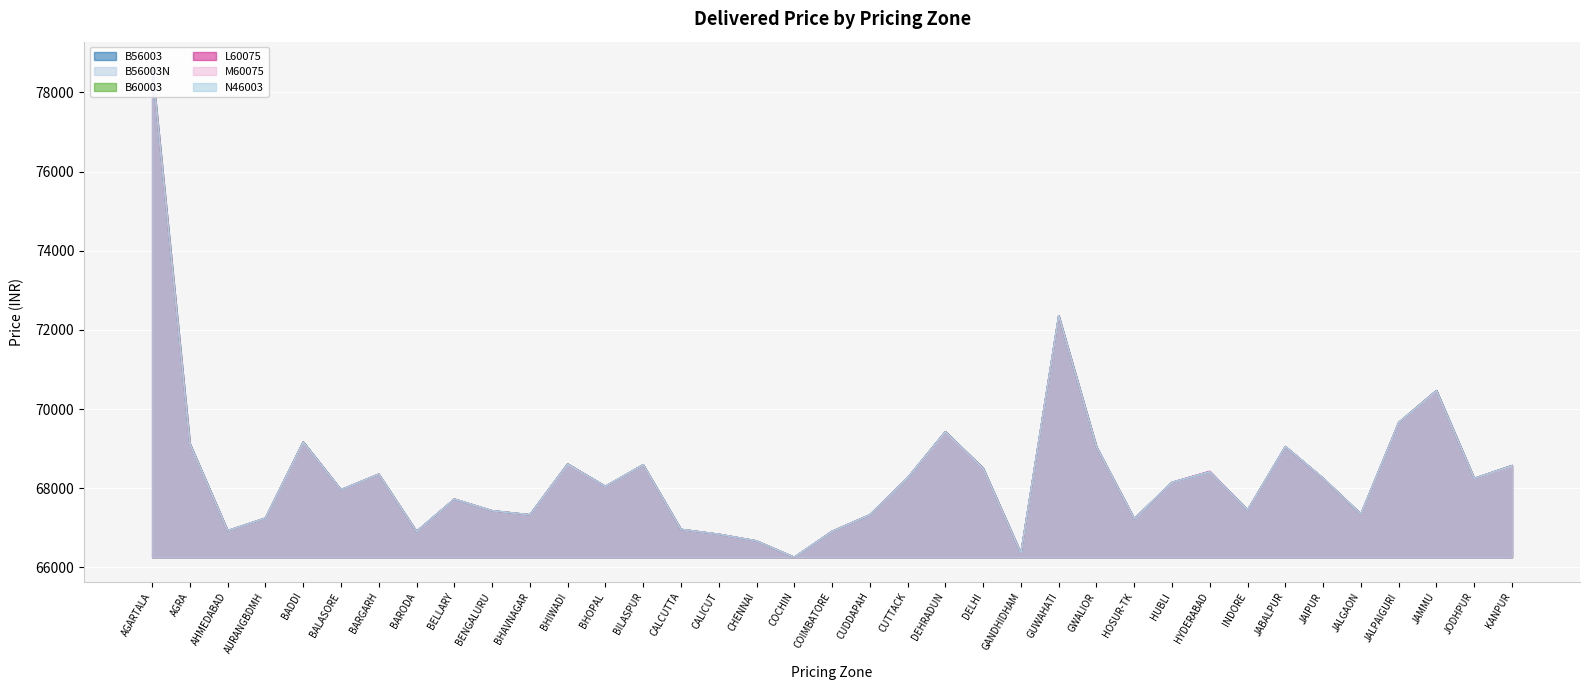

Rank the categories by B56003 value from lowest to highest.

COCHIN, GANDHIDHAM, CHENNAI, CALICUT, BARODA, COIMBATORE, AHMEDABAD, CALCUTTA, HOSUR-TK, AURANGBDMH, CUDDAPAH, BHAVNAGAR, JALGAON, BENGALURU, INDORE, BELLARY, BALASORE, BHOPAL, HUBLI, JODHPUR, JAIPUR, CUTTACK, BARGARH, HYDERABAD, DELHI, KANPUR, BILASPUR, BHIWADI, GWALIOR, JABALPUR, AGRA, BADDI, DEHRADUN, JALPAIGURI, JAMMU, GUWAHATI, AGARTALA